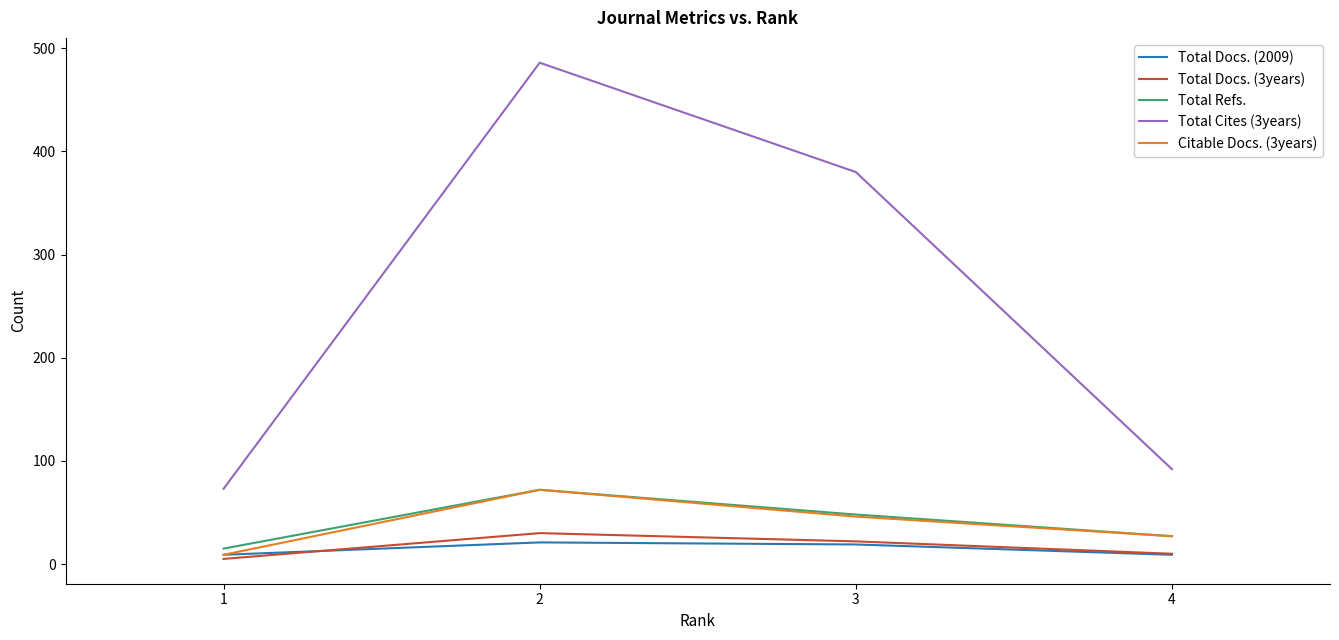

What is the maximum value shown in the chart?

486